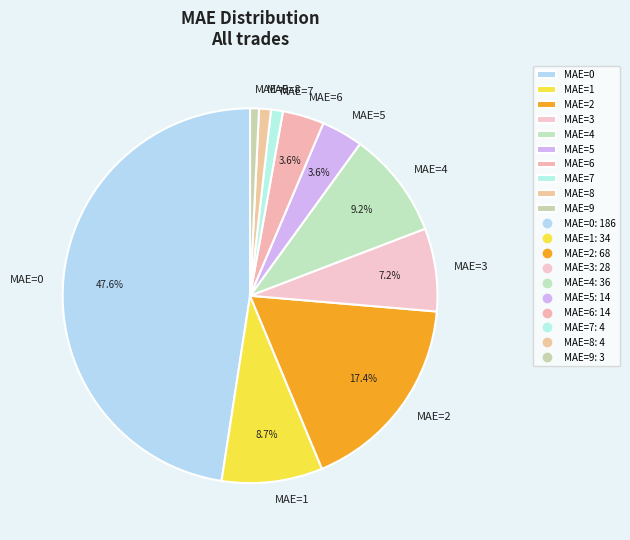

Count the number of slices in the pie.

10